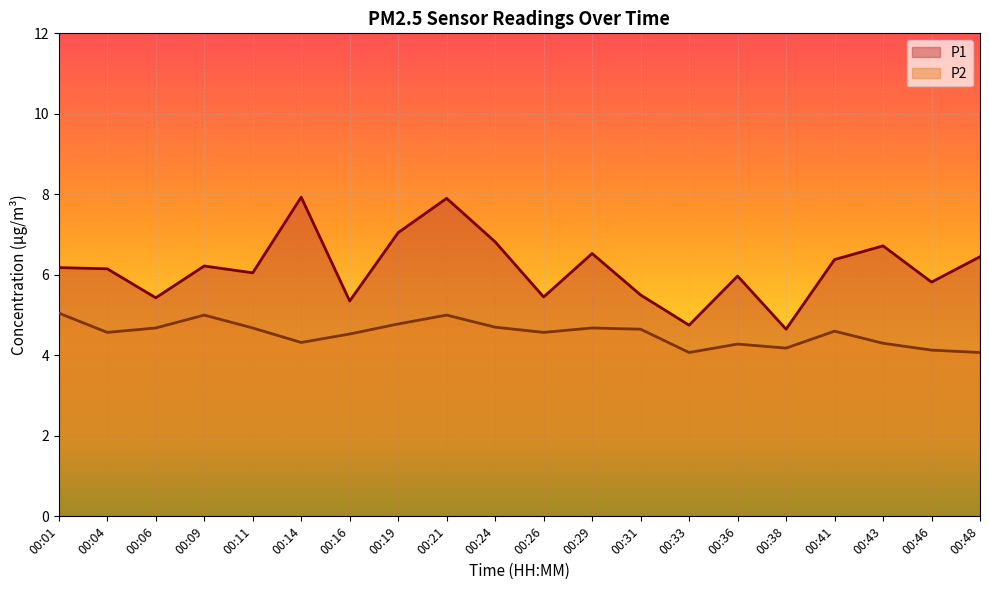

List the labels in order of P2 value, smallest first.

00:33, 00:48, 00:46, 00:38, 00:36, 00:43, 00:14, 00:16, 00:04, 00:26, 00:41, 00:31, 00:06, 00:11, 00:29, 00:24, 00:19, 00:09, 00:21, 00:01